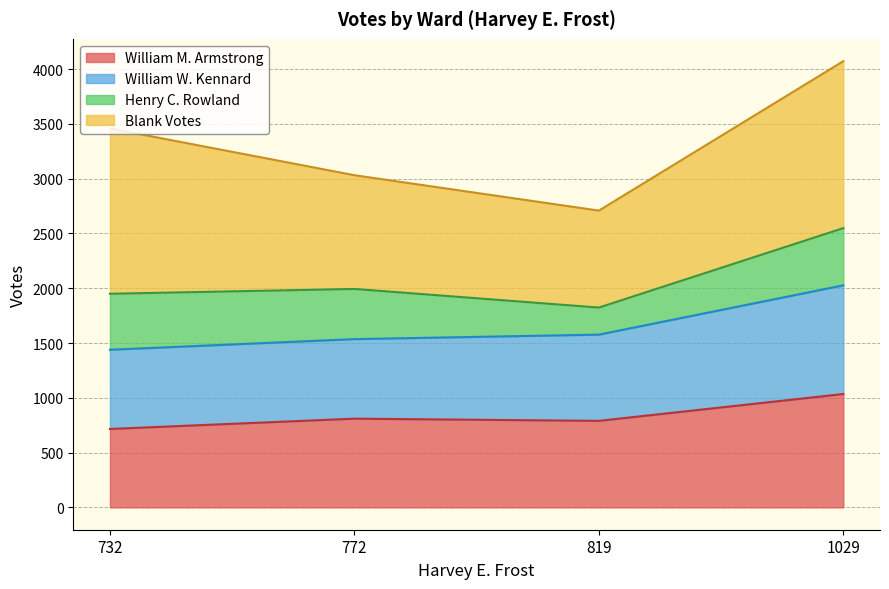

Between 772 and 732, which is larger?

772